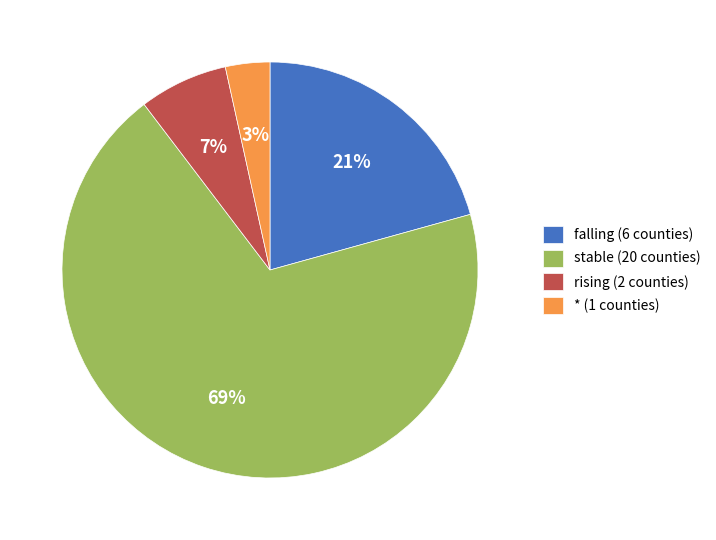

To the nearest percent, what is the combined percentage of stable and falling?

90%